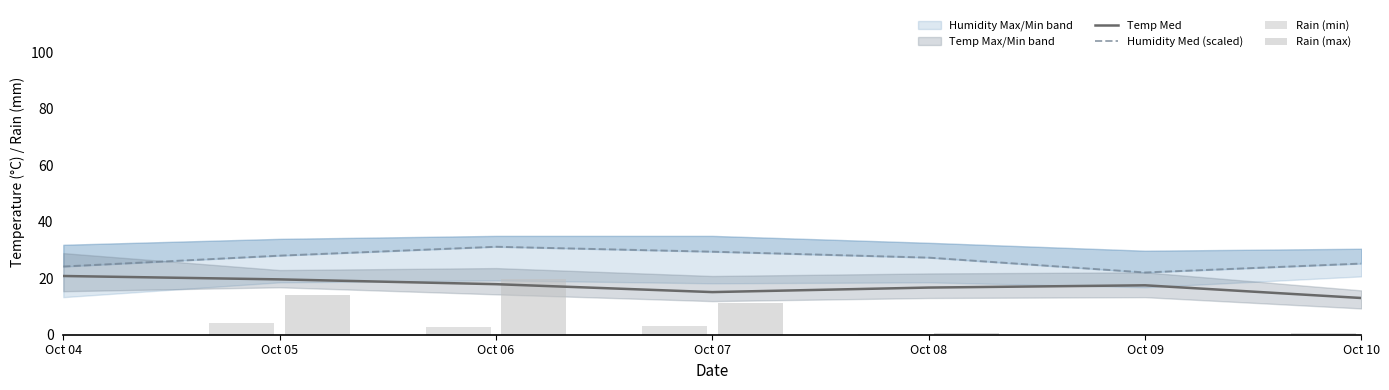

How many groups of bars are there?

7